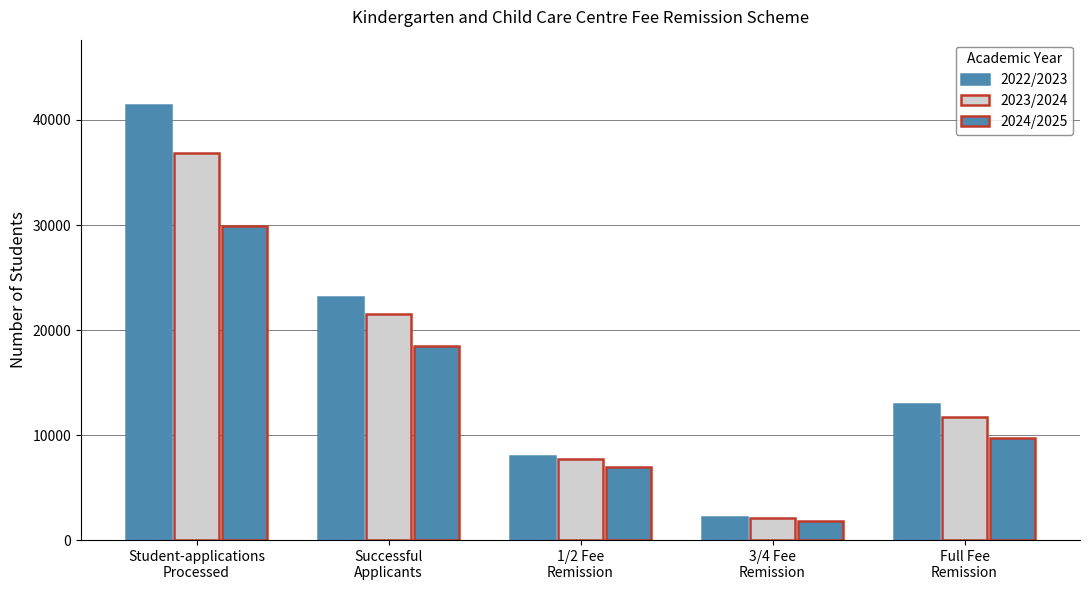

How many groups of bars are there?

5